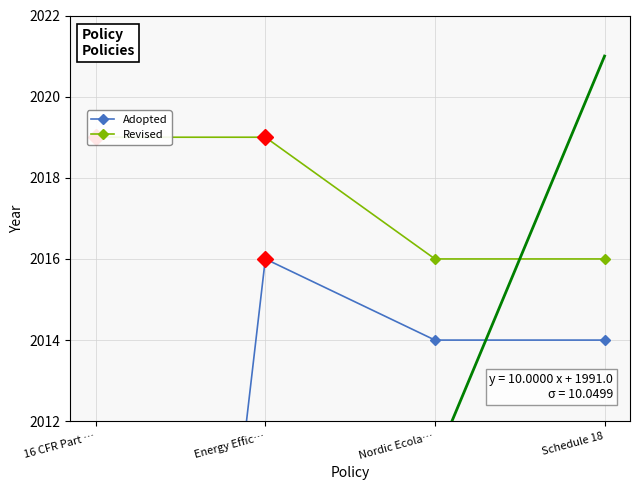

True or false: Revised has more than 0 interior local peaks.

False